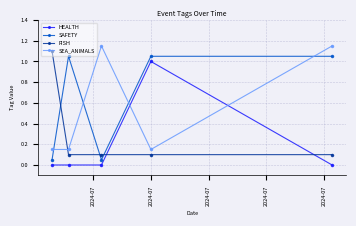

Which series has the largest total across all categories?

SAFETY